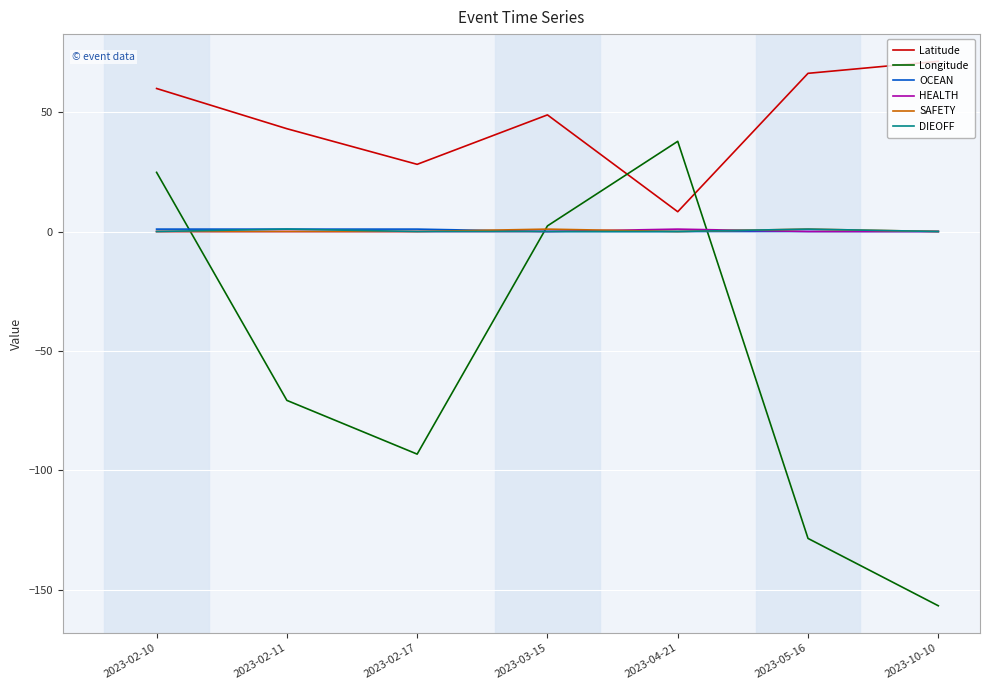

Is the value of Longitude at 2023-10-10 greater than the value of HEALTH at 2023-05-16?

No